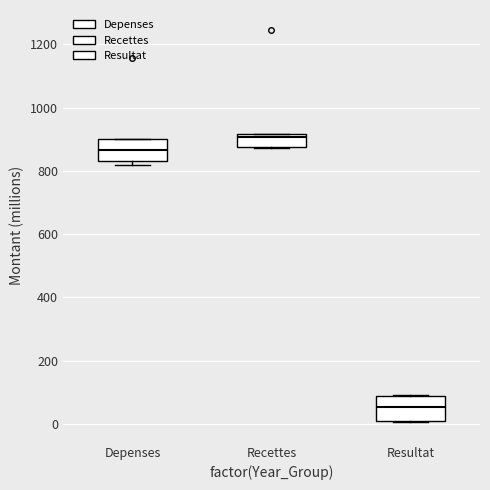

Where does the median line of the box for Recettes sit on the y-axis? The values are not printed on the chart, so give them approximately, as read against the axis.

900